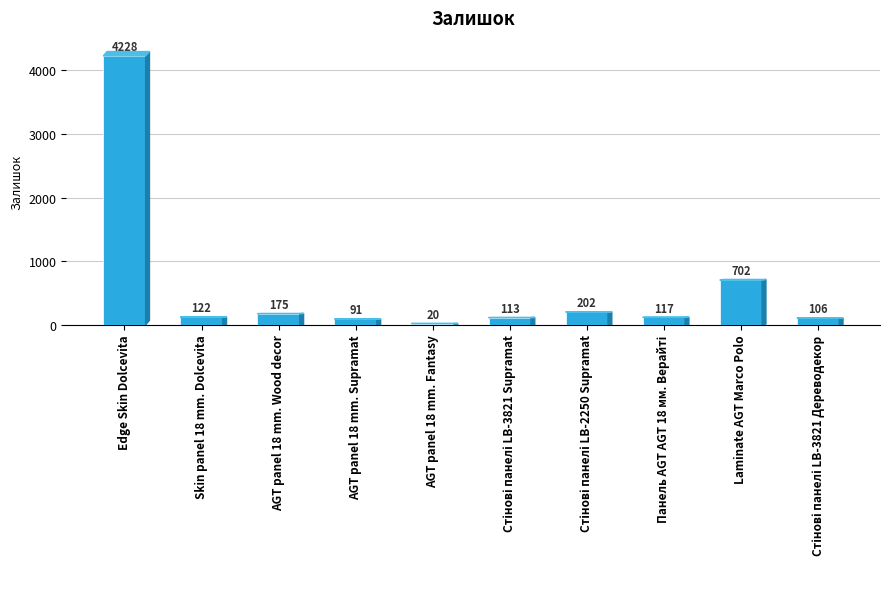

Which has a higher value, Laminate AGT Marco Polo or Edge Skin Dolcevita?

Edge Skin Dolcevita